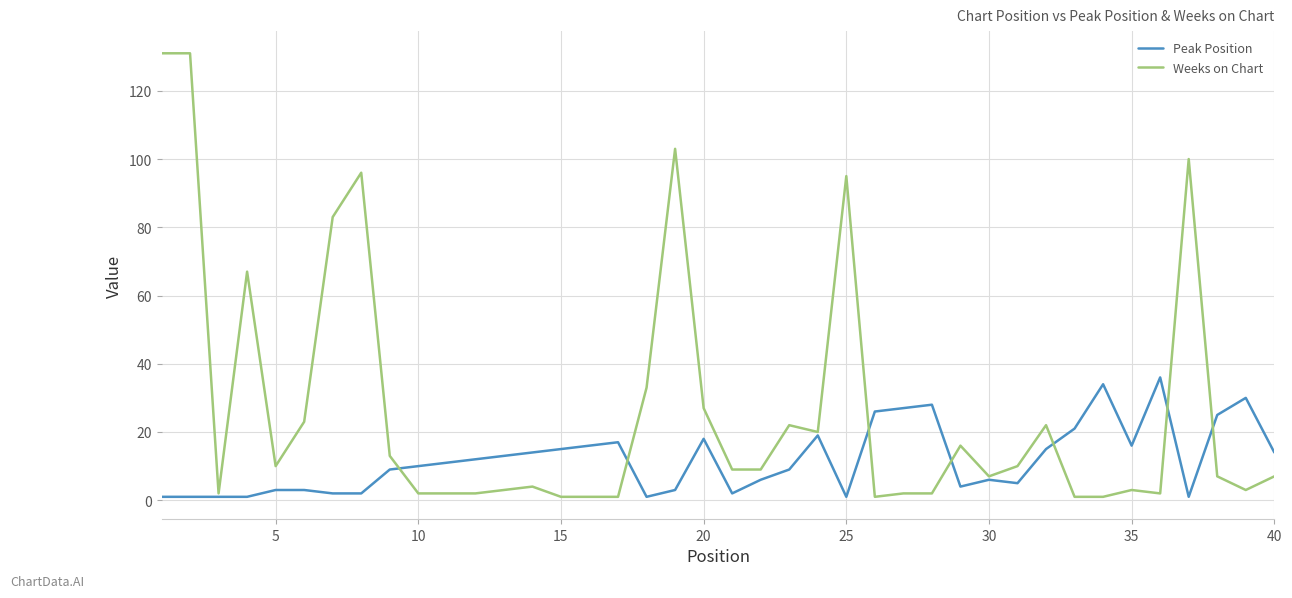

Which series has the widest spread of values?

Weeks on Chart